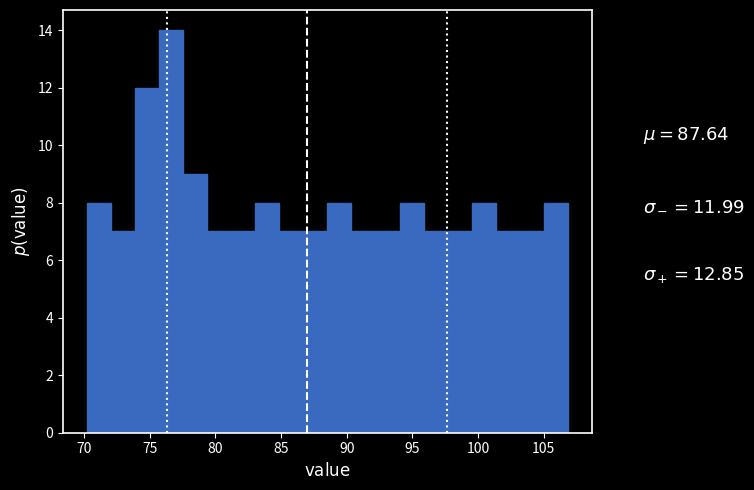

Read against the x-axis, roughly where is the centre of the tallest bar?

76.5